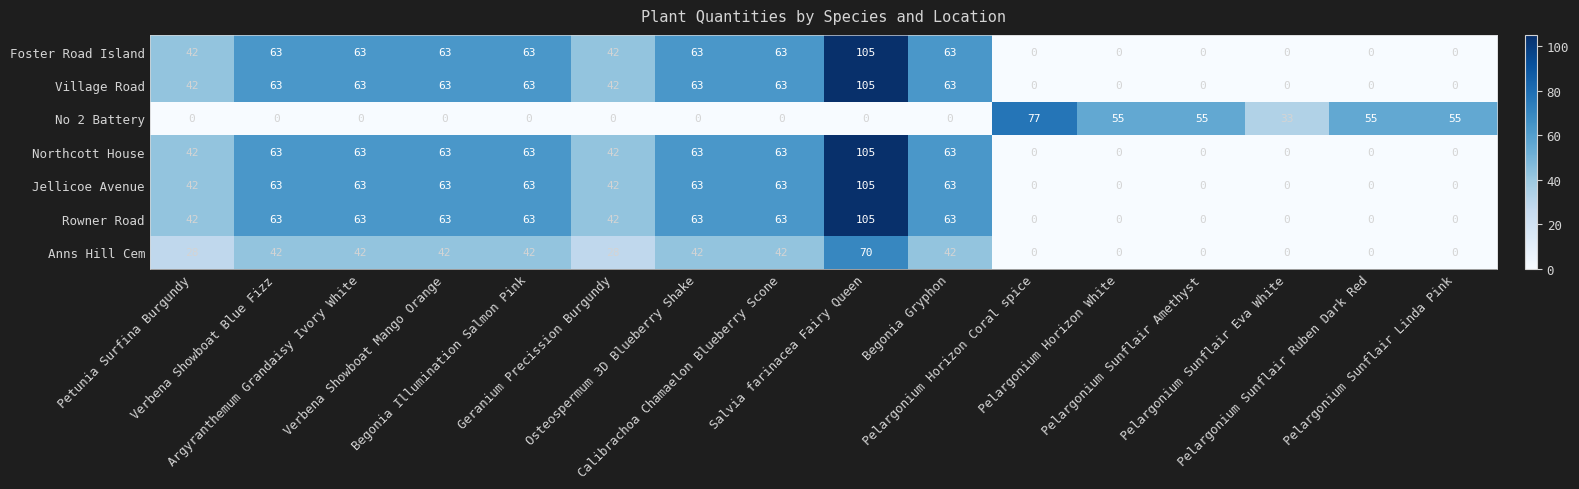

At how many categories does at least one series exceed 73?

2